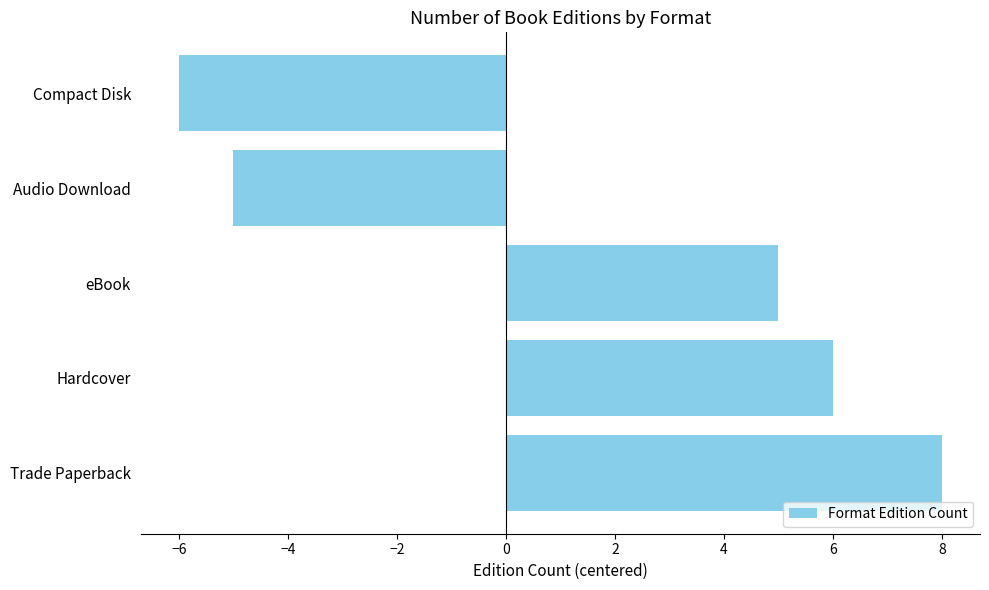

What is the difference between the maximum and minimum values?

14